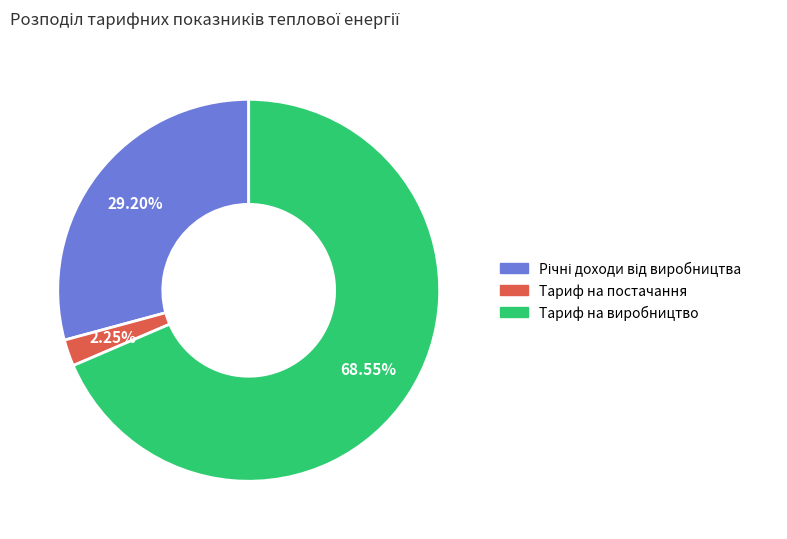

Does any single category account for the majority?

Yes